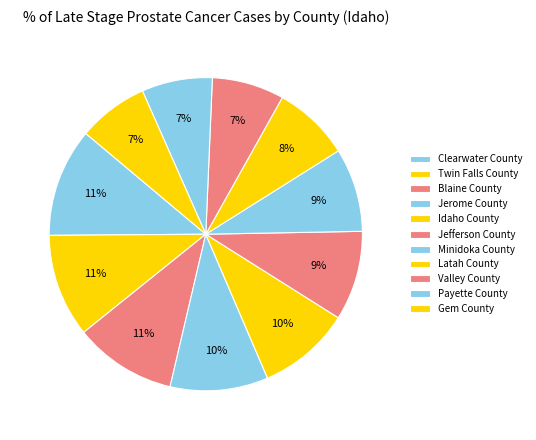

What is the smallest slice in the pie chart?

Gem County